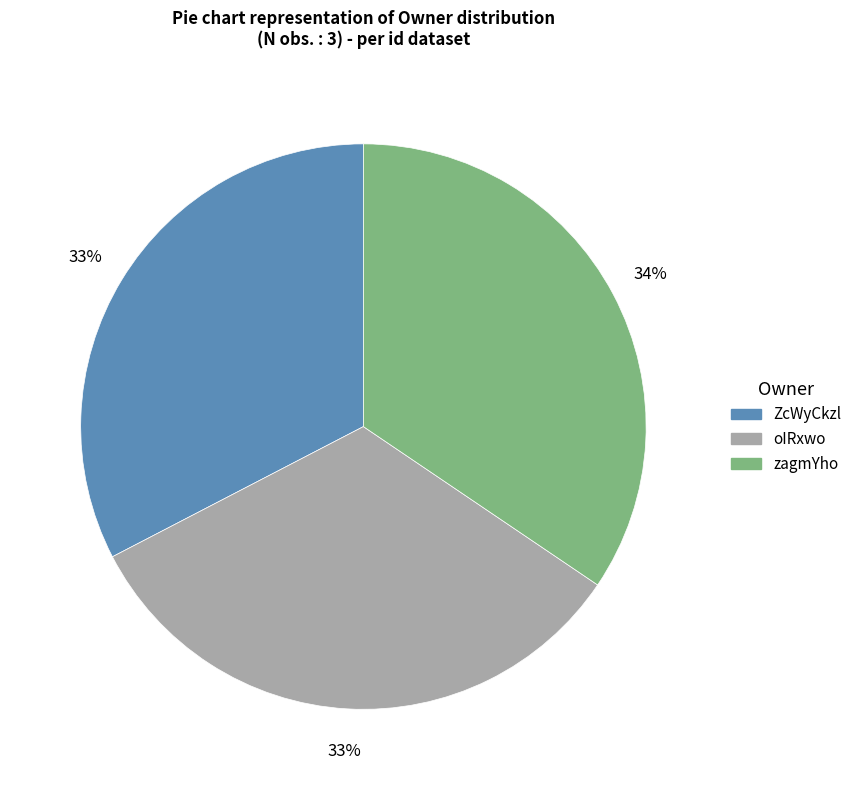

What is the ratio of the value at ZcWyCkzl to the value at oIRxwo?

1.0